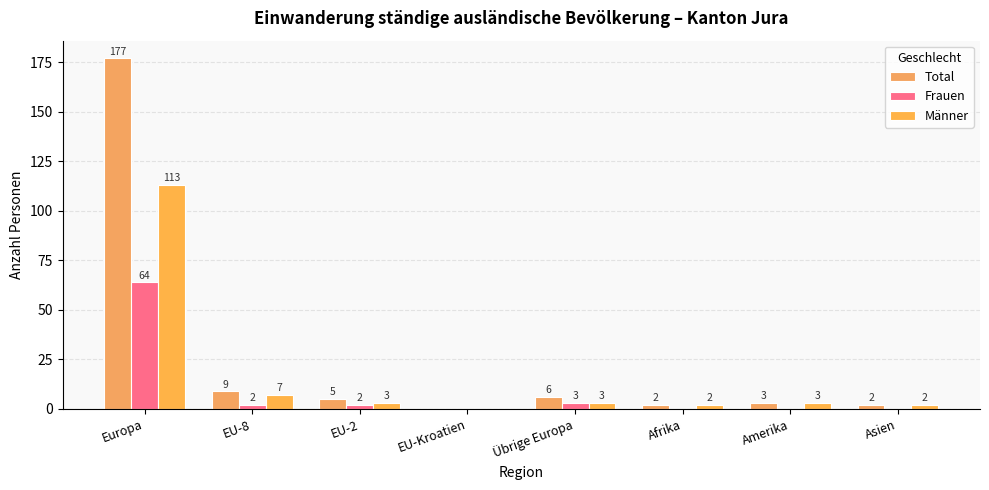

Reading right to left, what are all the values shown in this chart?

Total: 2	3	2	6	0	5	9	177
Frauen: 0	0	0	3	0	2	2	64
Männer: 2	3	2	3	0	3	7	113